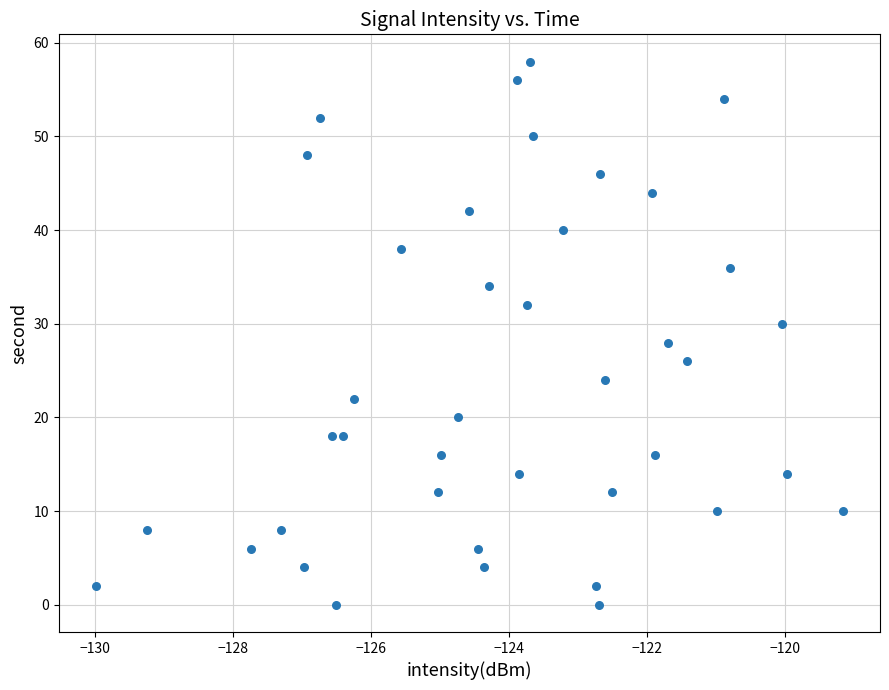

What is the range of Y values (max minus min)?

58